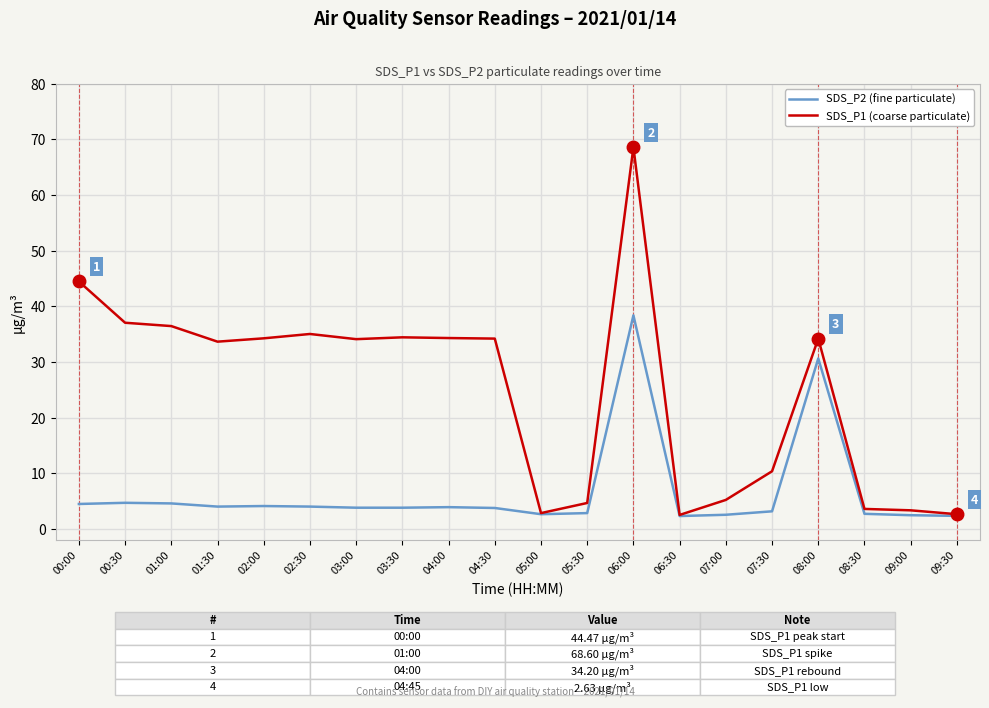

Which series has the largest range (max minus min)?

SDS_P1 (coarse particulate)